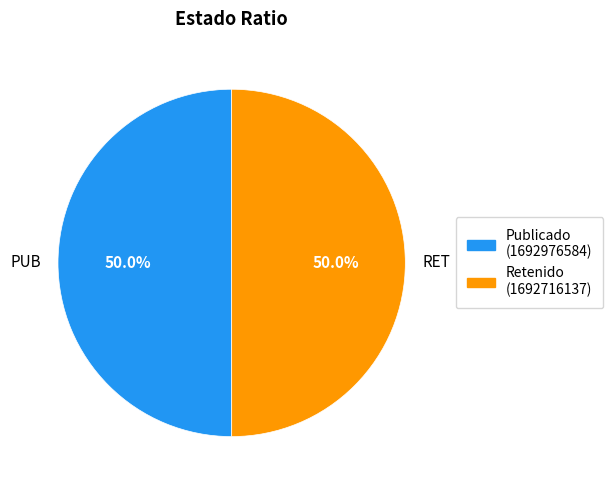

To the nearest percent, what is the combined percentage of RET and PUB?

100%